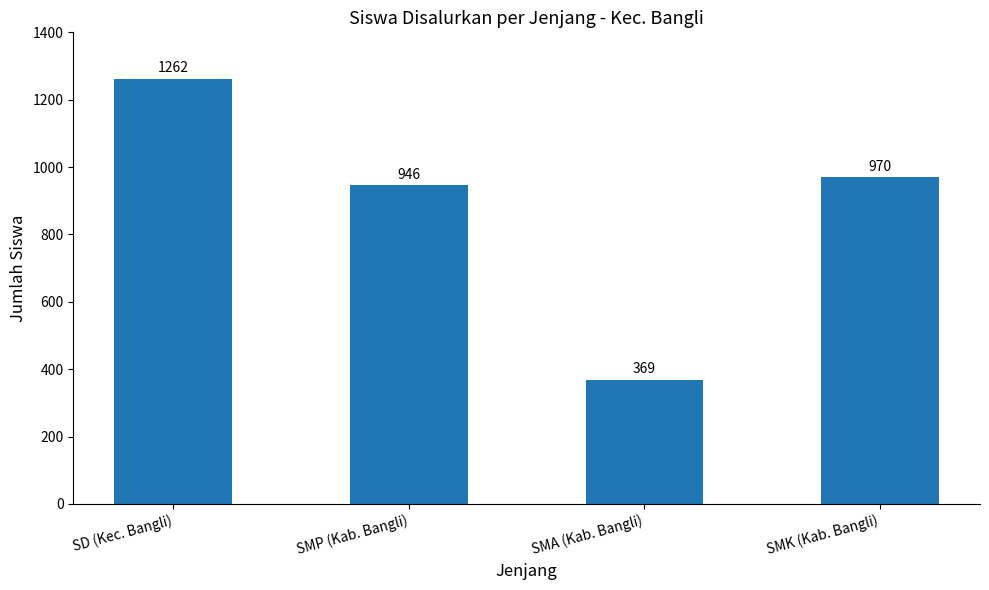

Is it true that the value at SMP (Kab. Bangli) is 523?

False